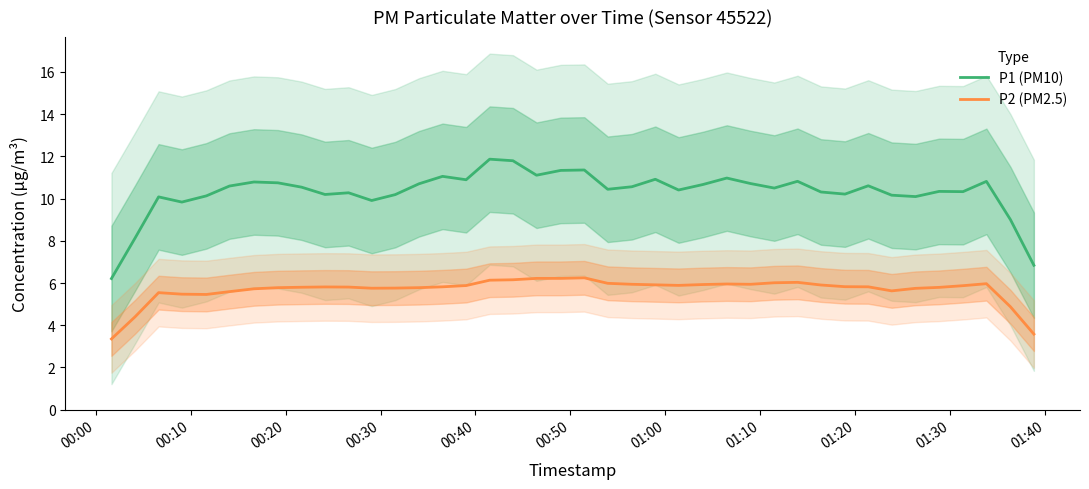

What is the maximum value shown in the chart?

11.9